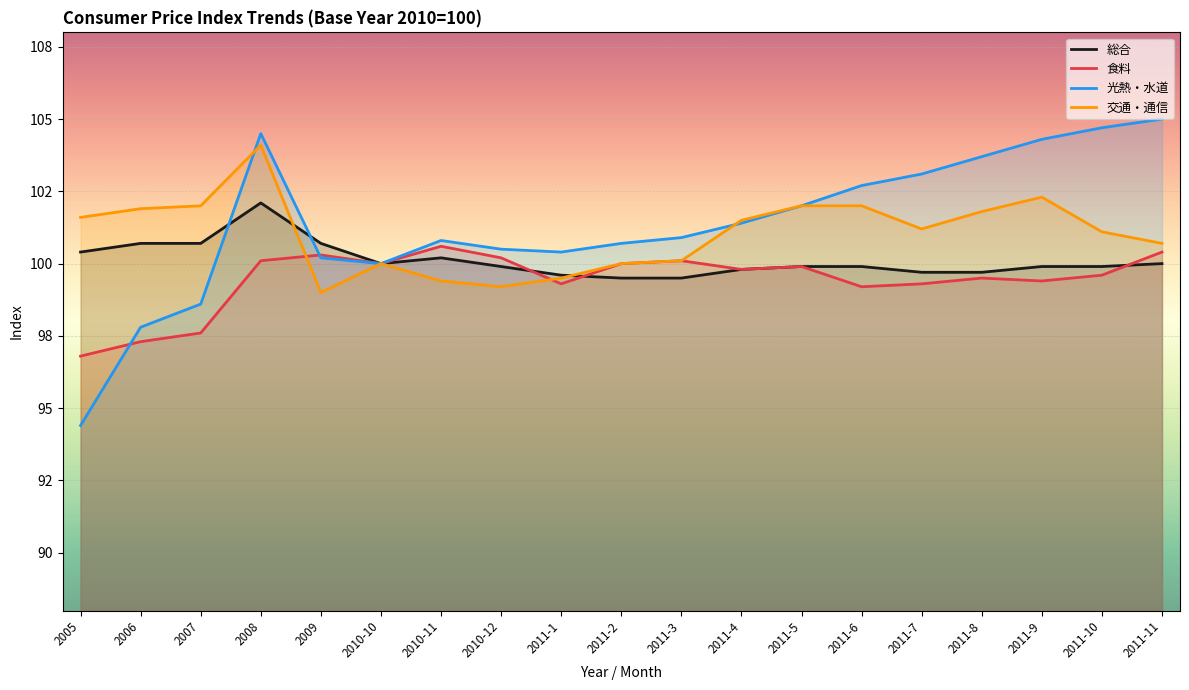

What is the value of the 交通・通信 point at the 1st from the left?

101.6